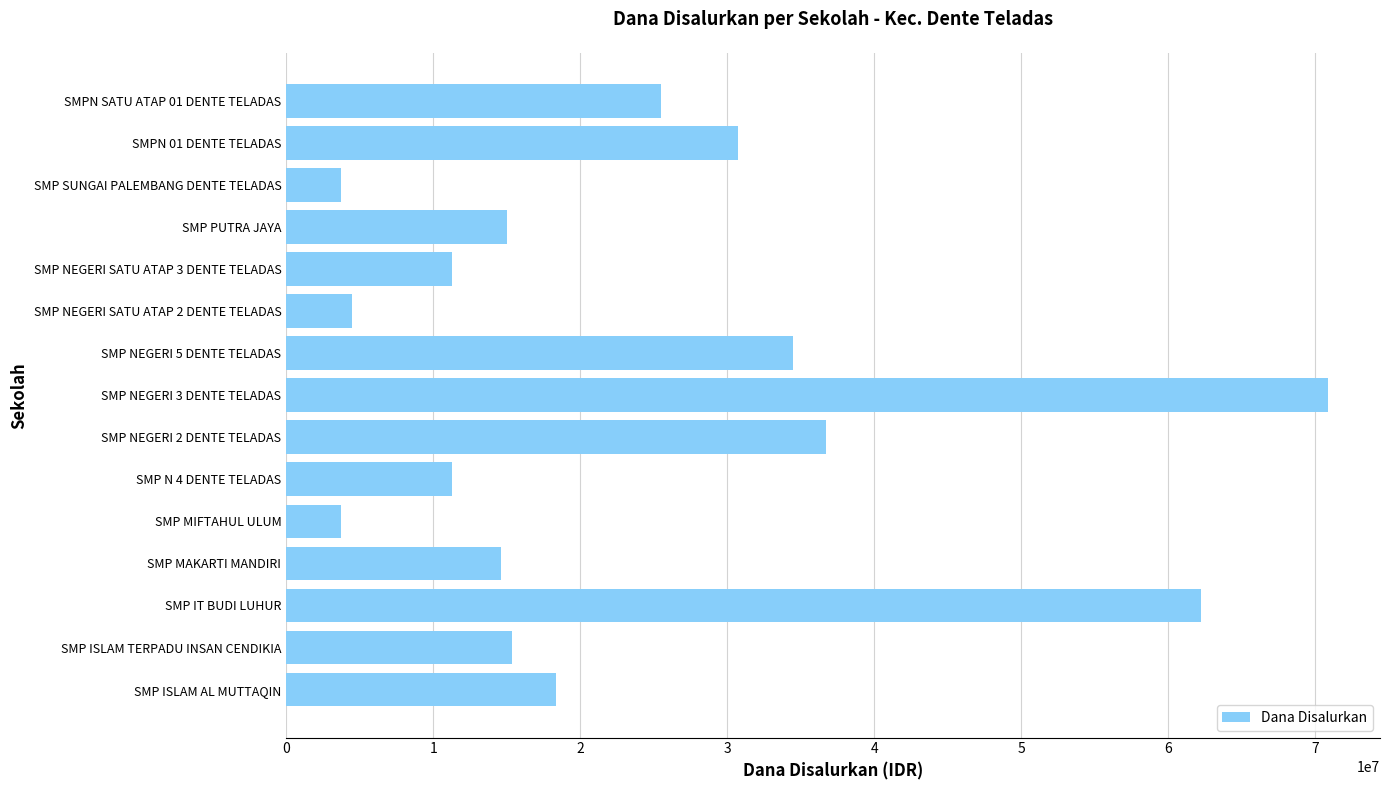

What is the difference between the maximum and minimum values?

67125000